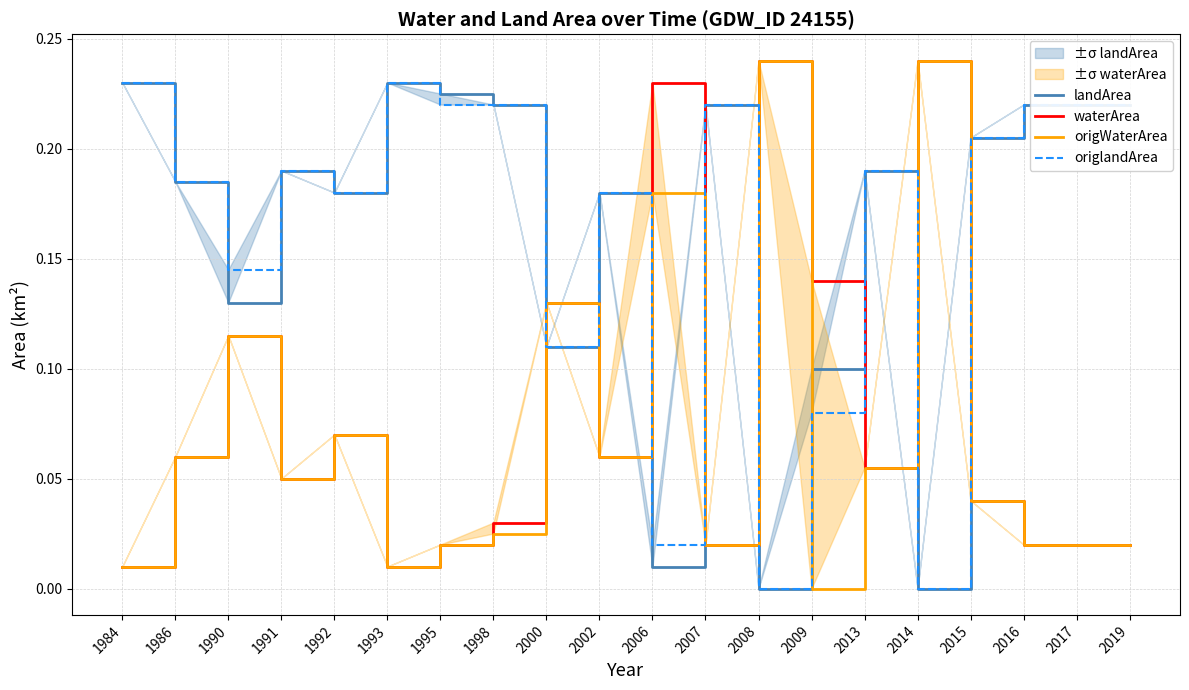

What is the maximum value for landArea?

0.2